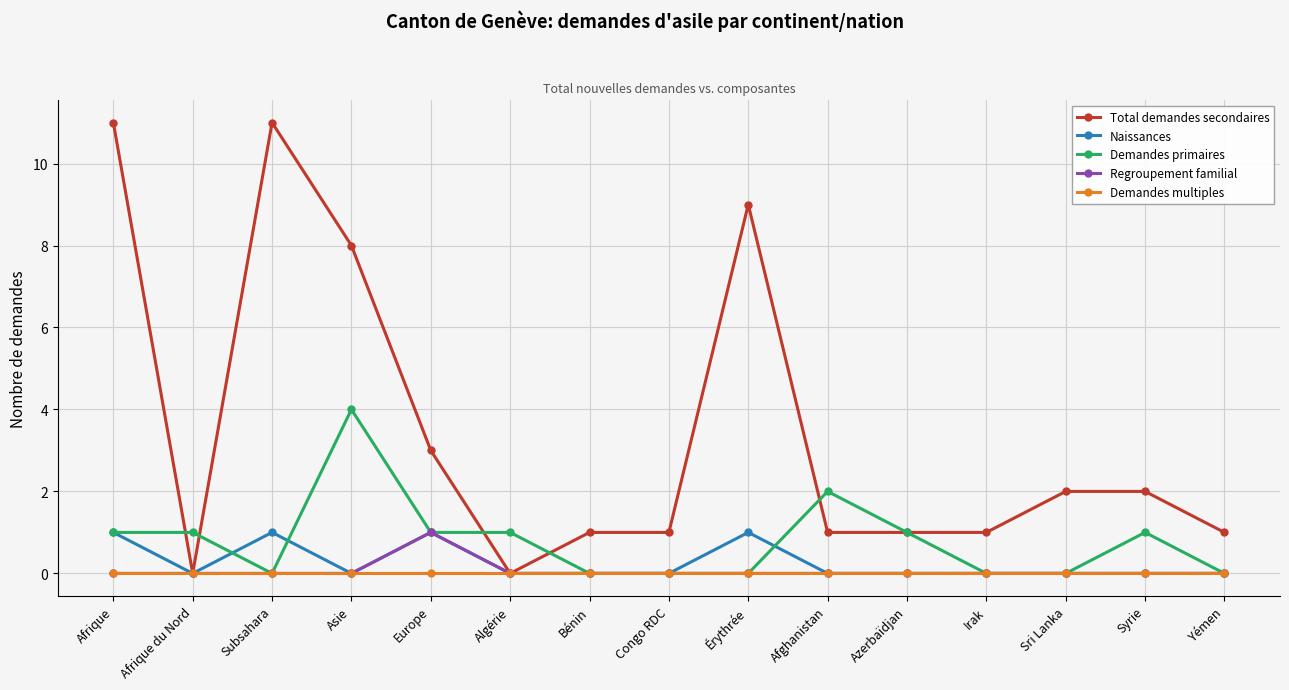

Between Europe and Bénin, which series saw the biggest shift?

Total demandes secondaires